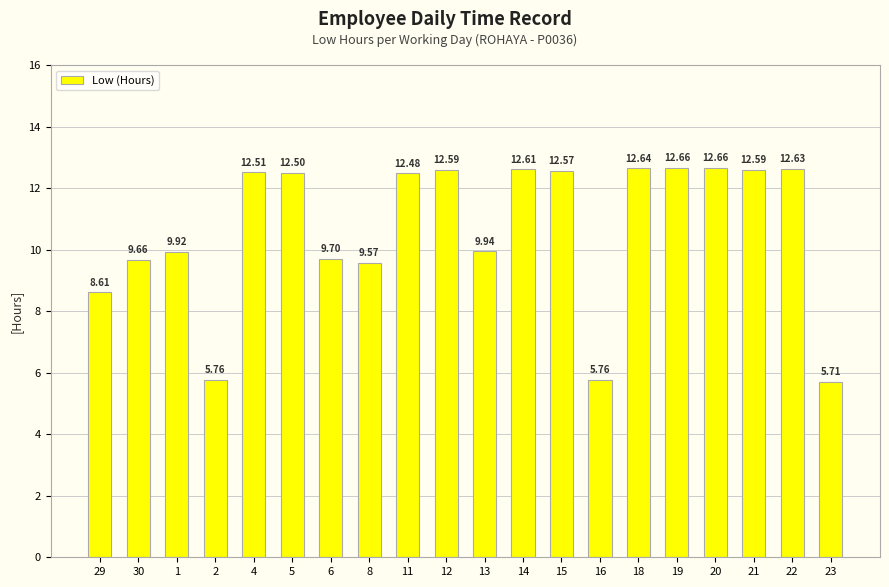

Which has a higher value, 22 or 12?

22